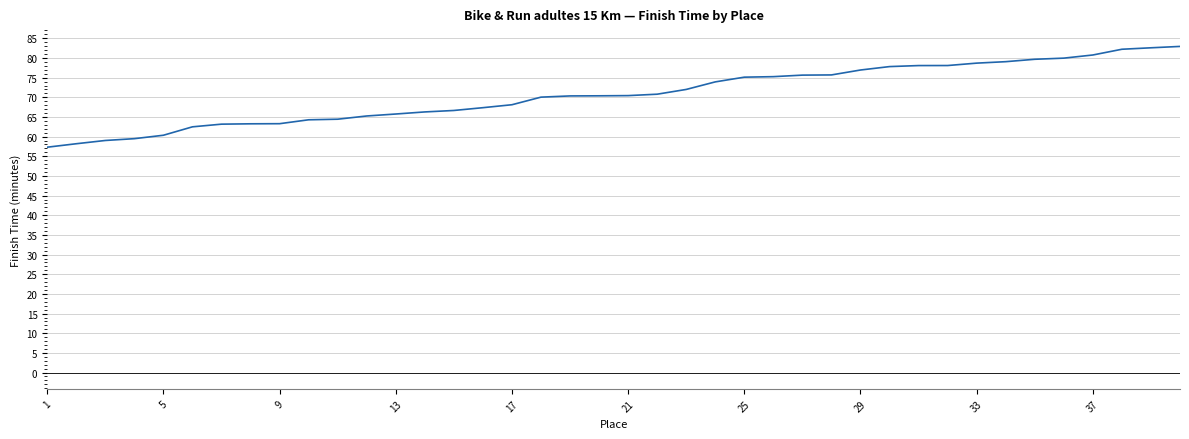

What is the greatest value displayed?

82.9